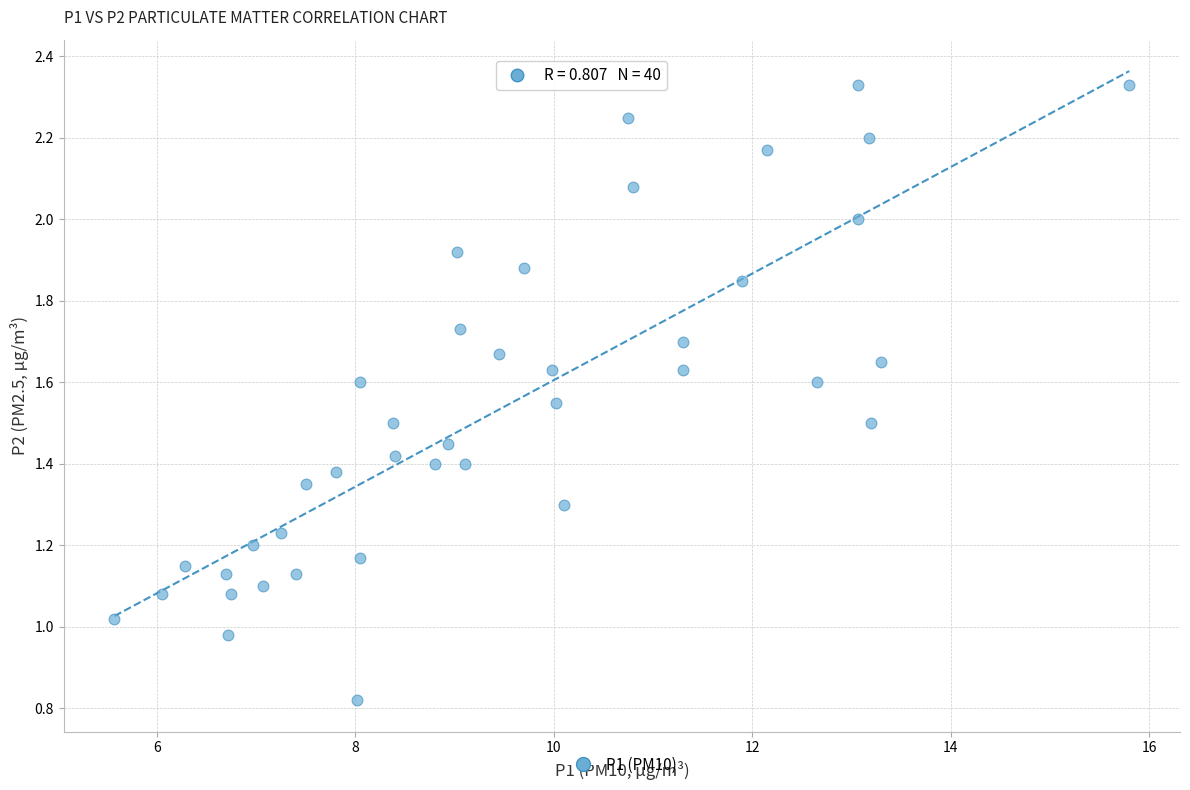

What is the range of Y values (max minus min)?

1.5